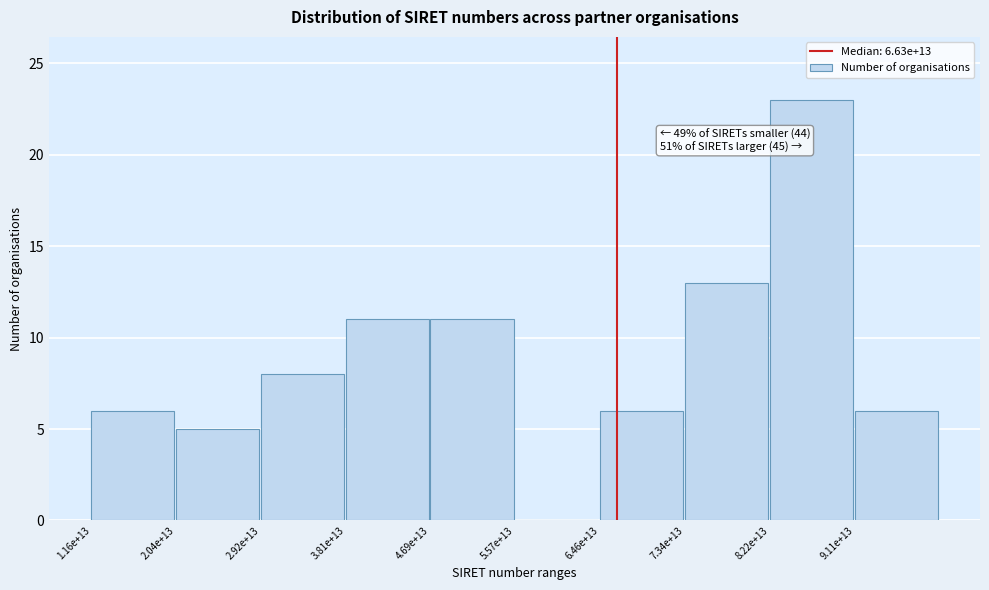

Reading left to right, extract all data points from this chart.

1.16e+13=6	2.04e+13=5	2.92e+13=8	3.81e+13=11	4.69e+13=11	5.57e+13=0	6.46e+13=6	7.34e+13=13	8.22e+13=23	9.11e+13=6